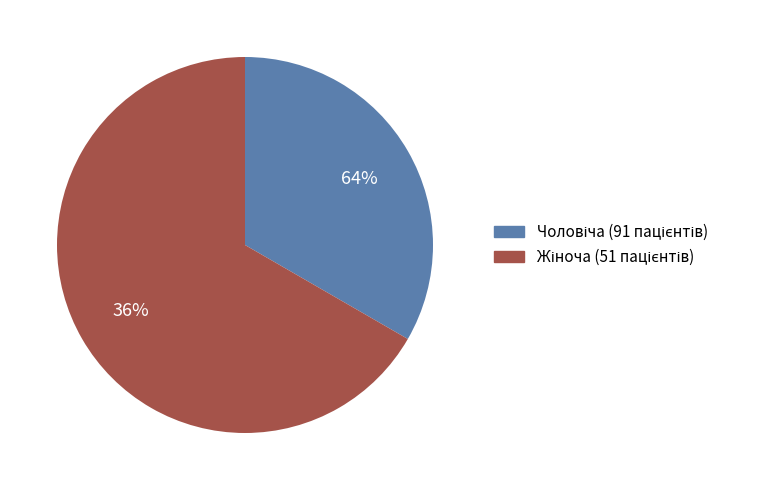

The Жіноча slice represents 75% of the pie. True or false?

False